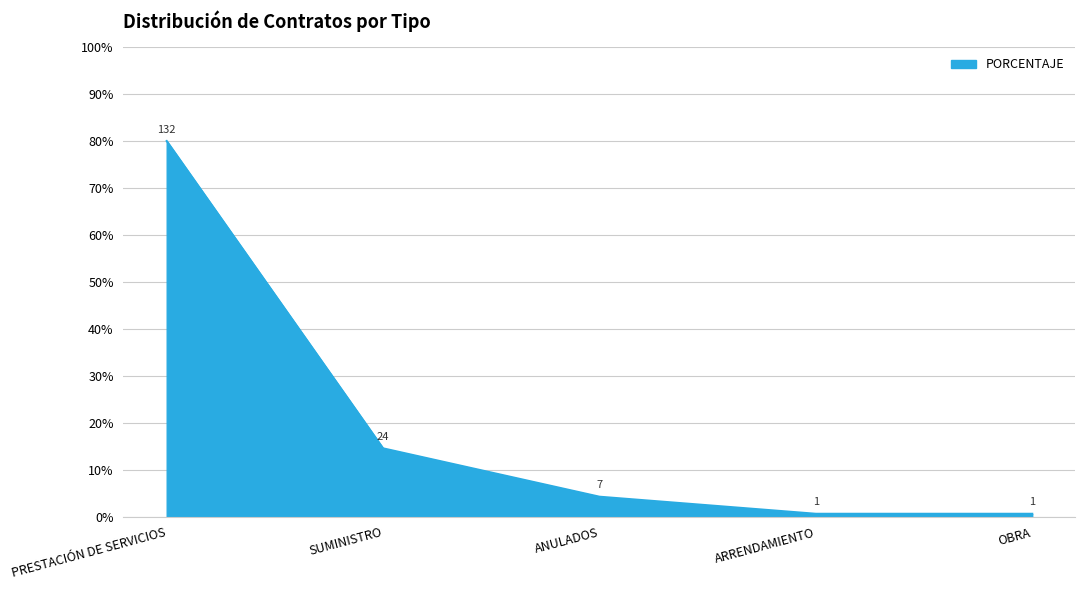

Does the chart display data point markers on the line(s)?

No